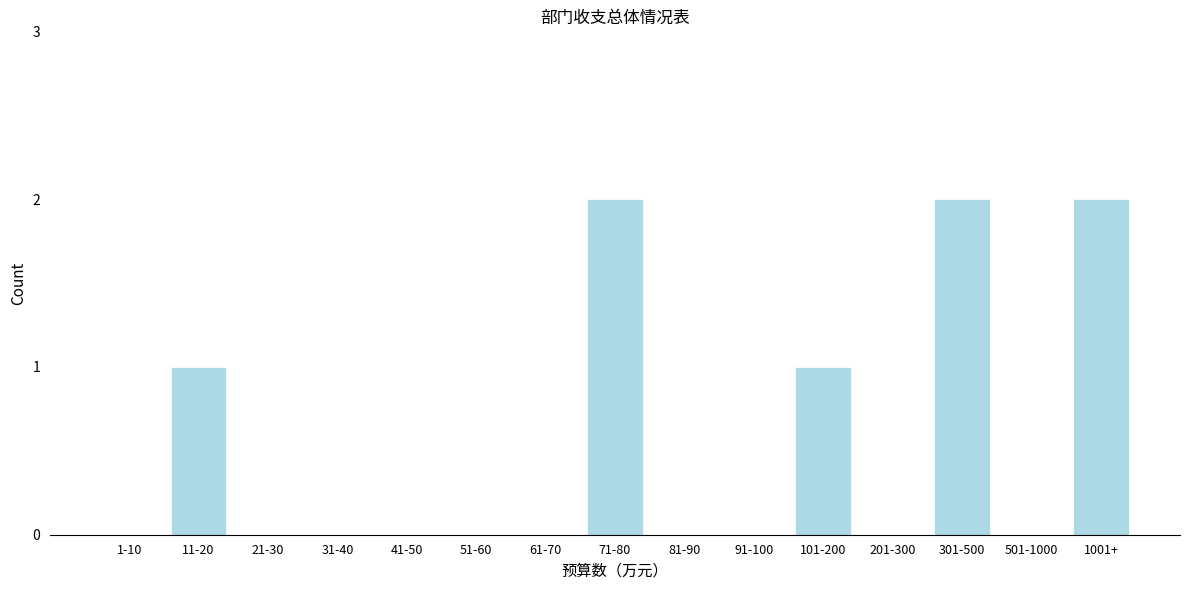

Reading left to right, extract all data points from this chart.

1-10=0	11-20=1	21-30=0	31-40=0	41-50=0	51-60=0	61-70=0	71-80=2	81-90=0	91-100=0	101-200=1	201-300=0	301-500=2	501-1000=0	1001+=2